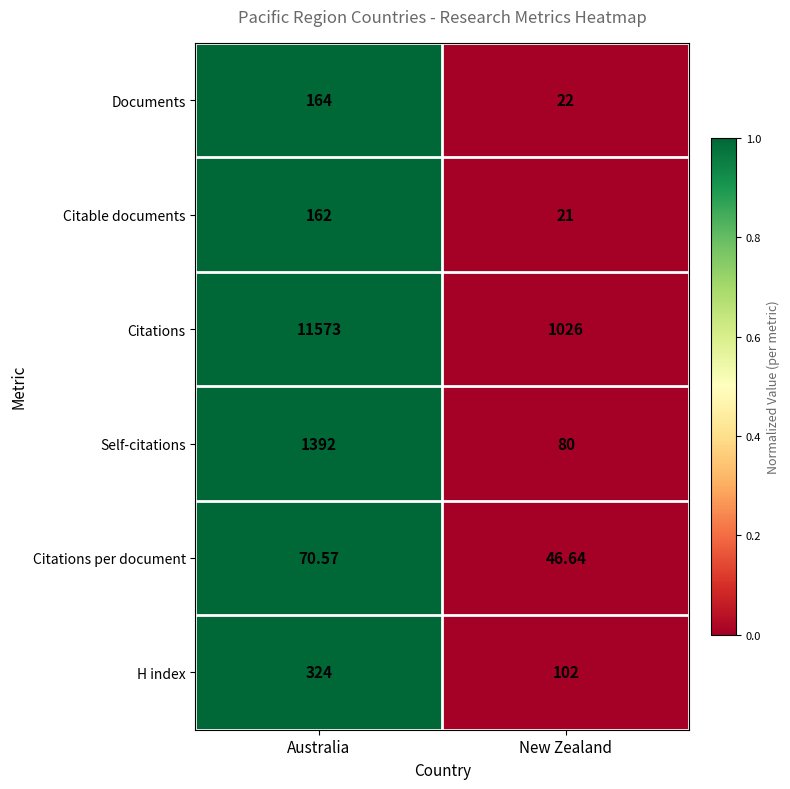

At which label does Citable documents reach its peak?

Australia